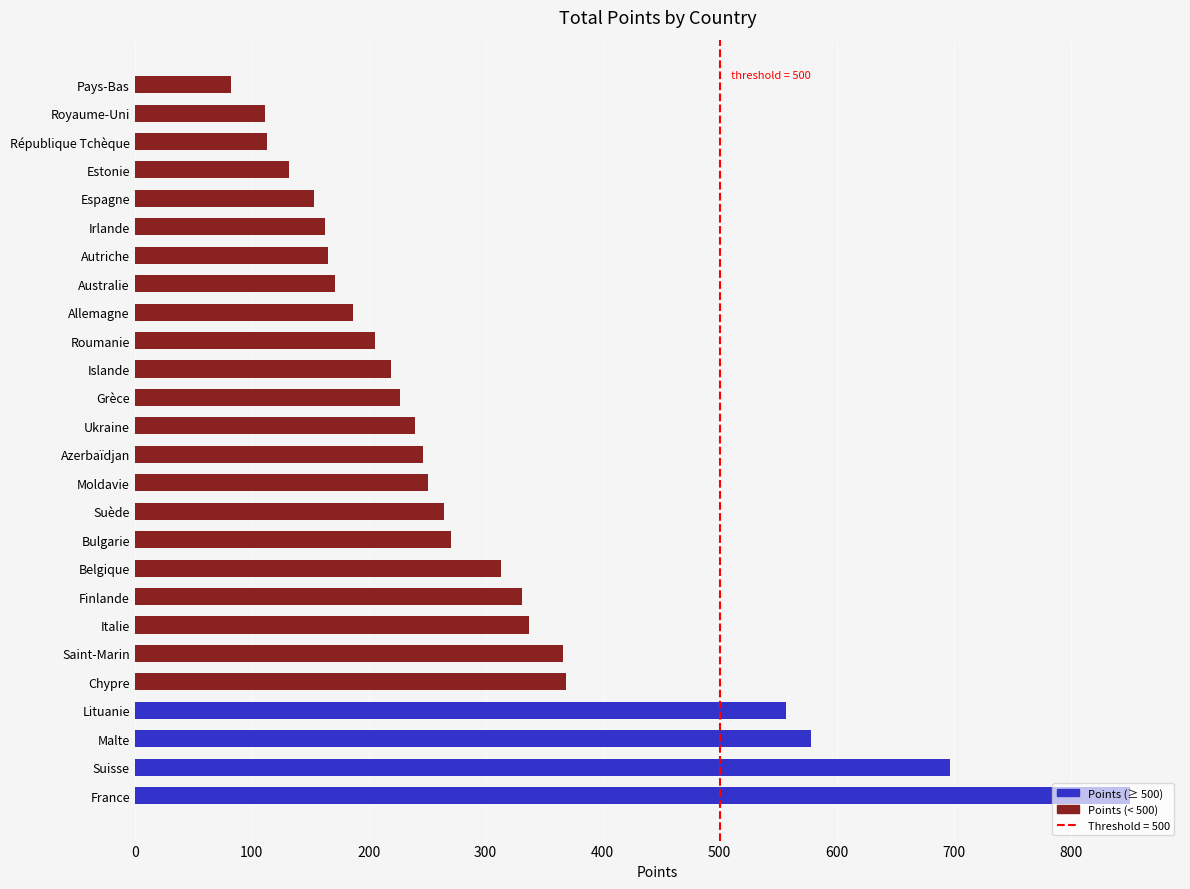

The Points (≥ 500) series shows 0 at Royaume-Uni. True or false?

True